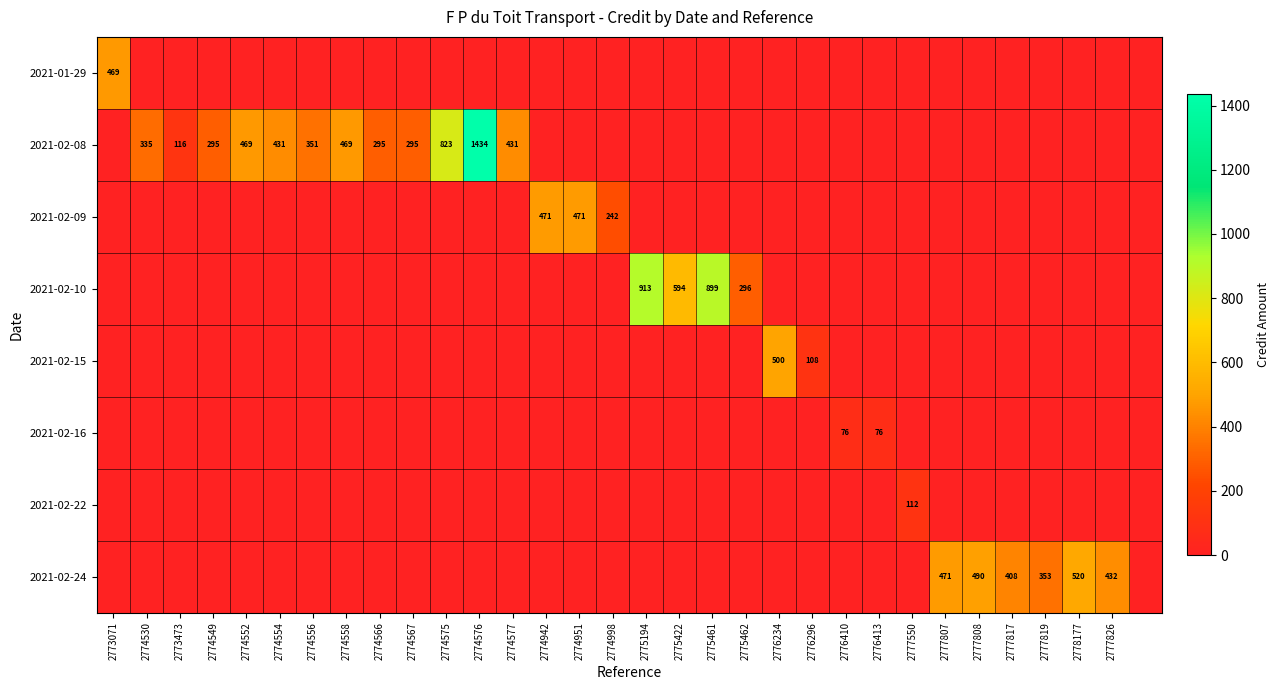

True or false: 2021-02-24 has a value of 240 at 2777817.

False